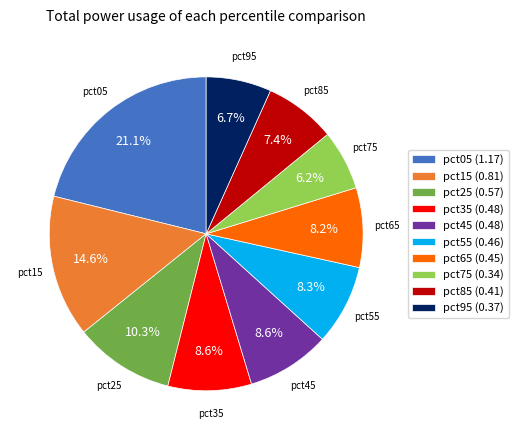

Count the number of slices in the pie.

10